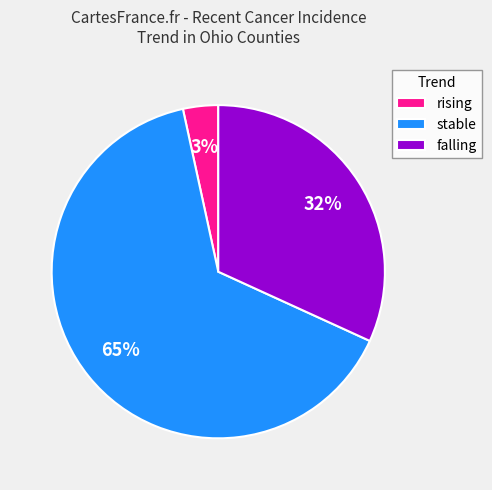

What is the majority slice?

stable